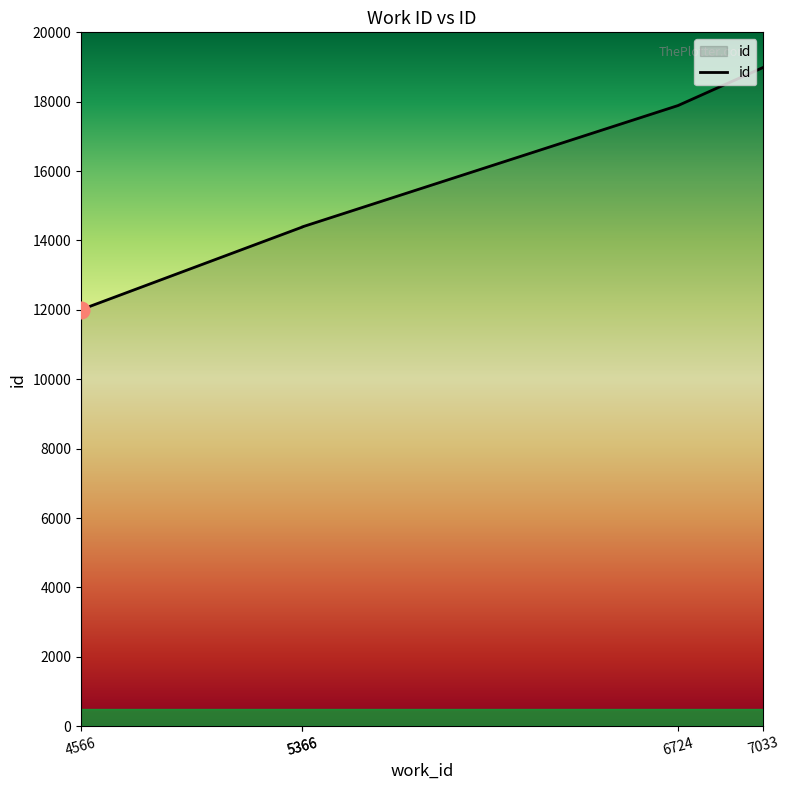

What is the value of the 1st point from the left?

12006